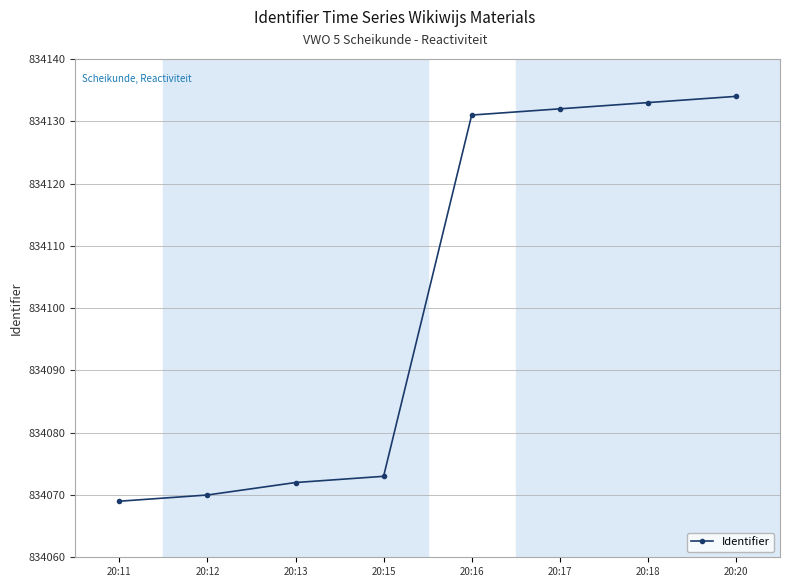

Reading left to right, transcribe all the data shown in this chart.

834069	834070	834072	834073	834131	834132	834133	834134